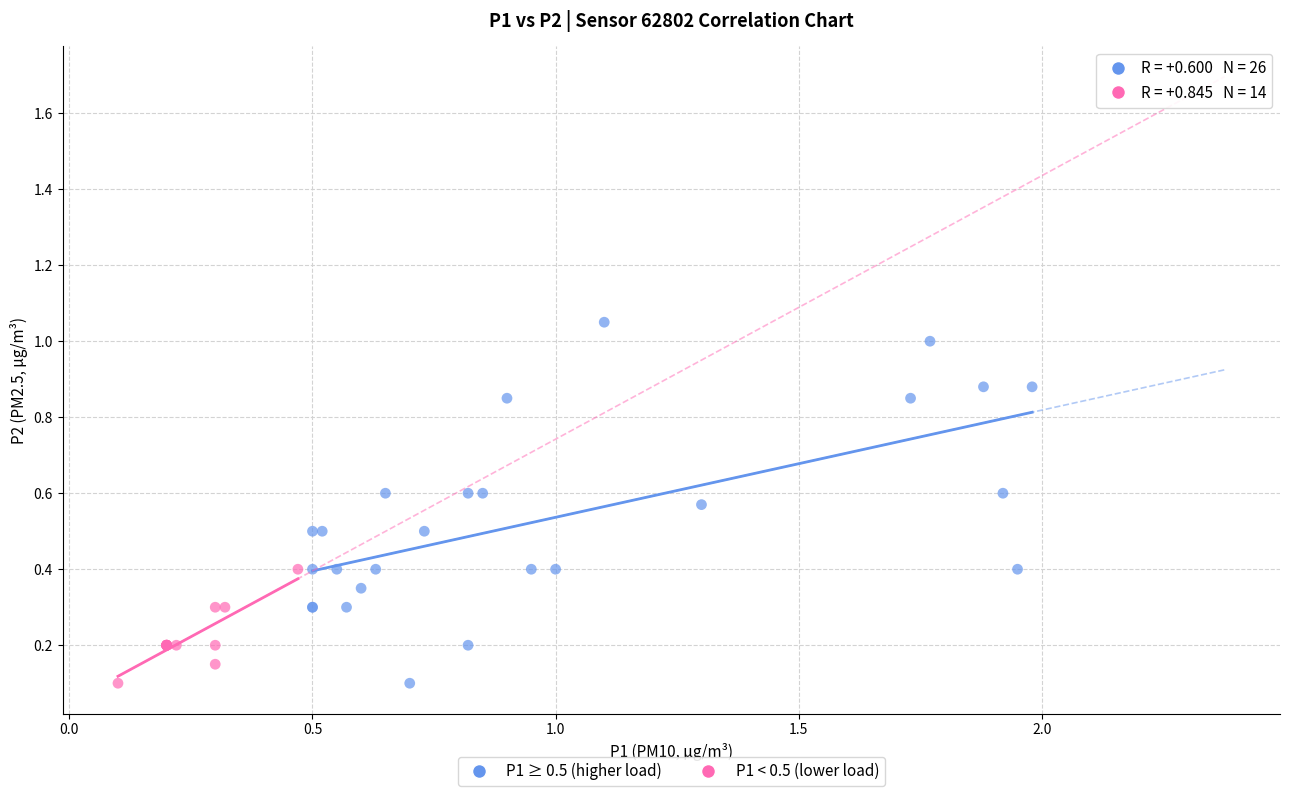

Which series has the widest spread of Y values?

P1 ≥ 0.5 (higher load)